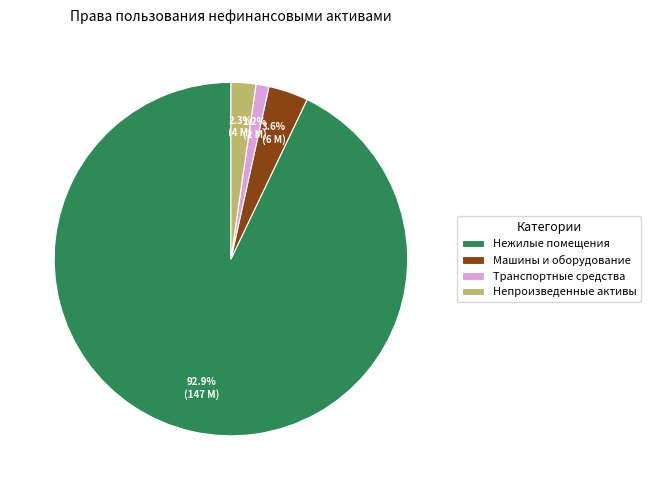

Rank the categories by value from highest to lowest.

Нежилые помещения, Машины и оборудование, Непроизведенные активы, Транспортные средства